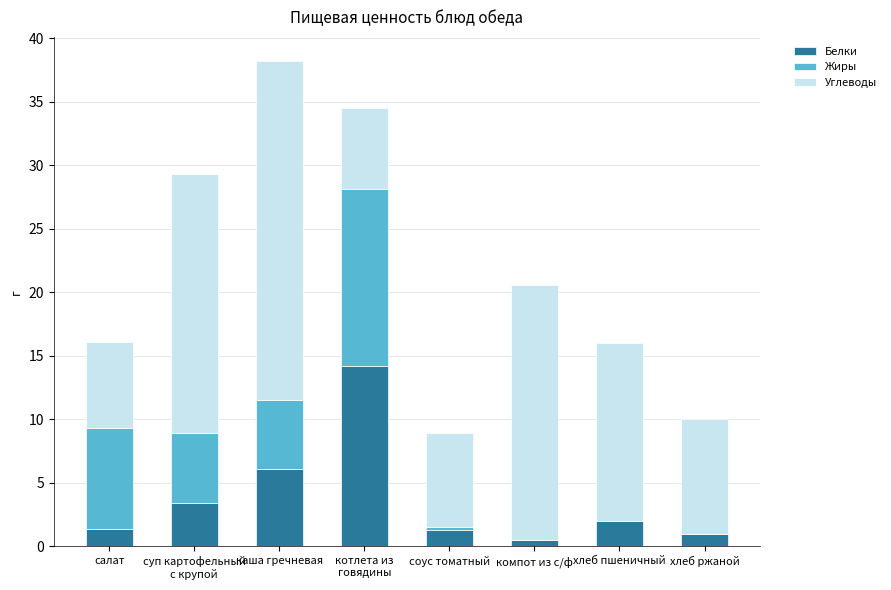

The Белки series shows 1.0 at хлеб ржаной. True or false?

True